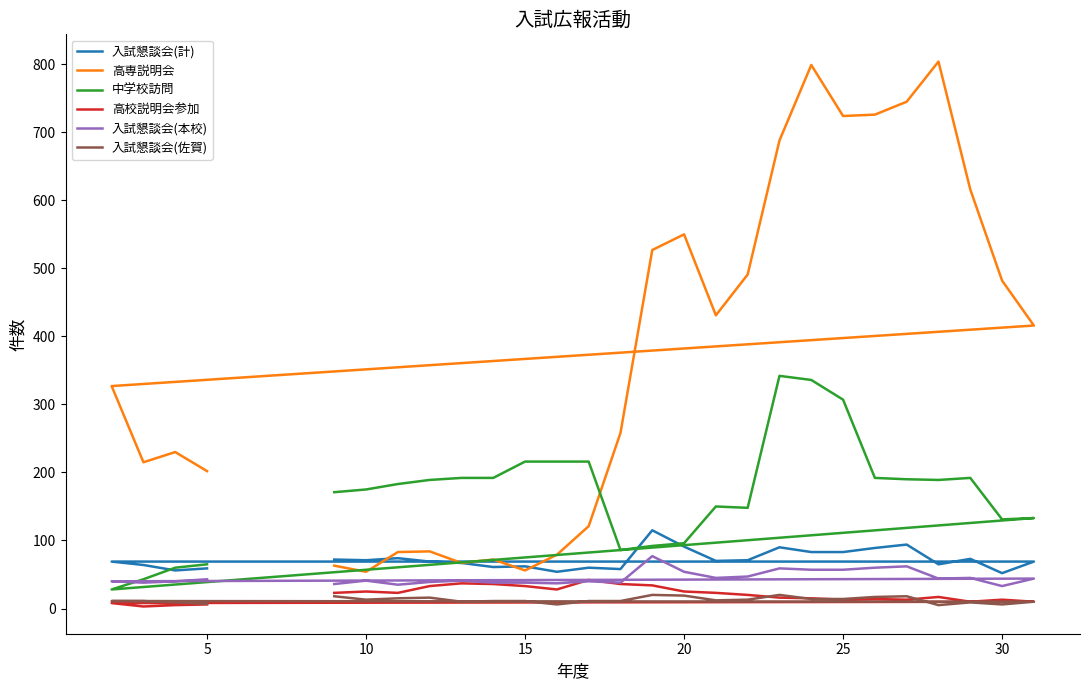

What is the smallest value displayed?

3